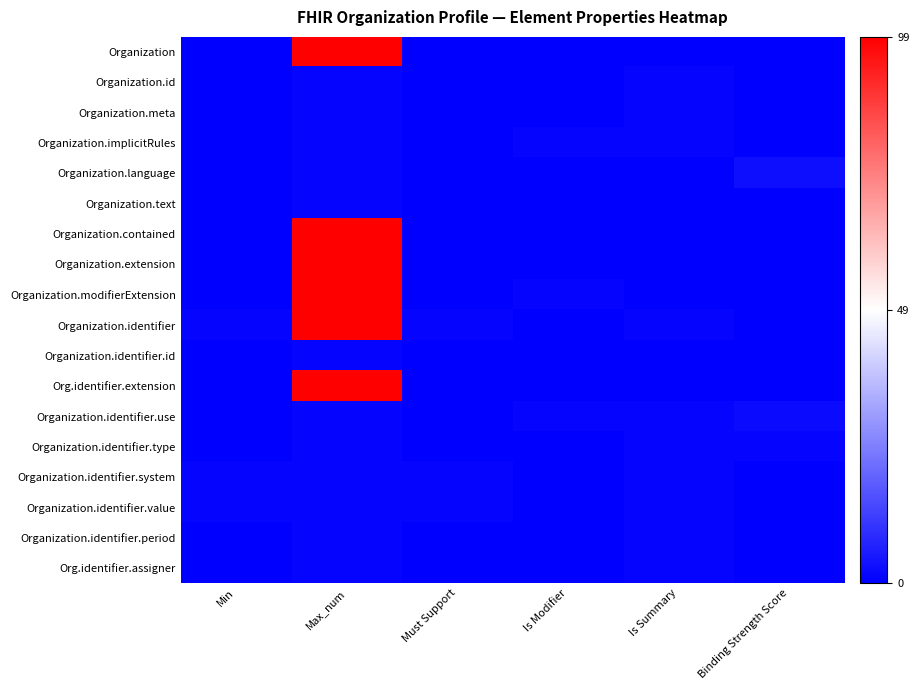

Between Max_num and Binding Strength Score, which is larger?

Max_num